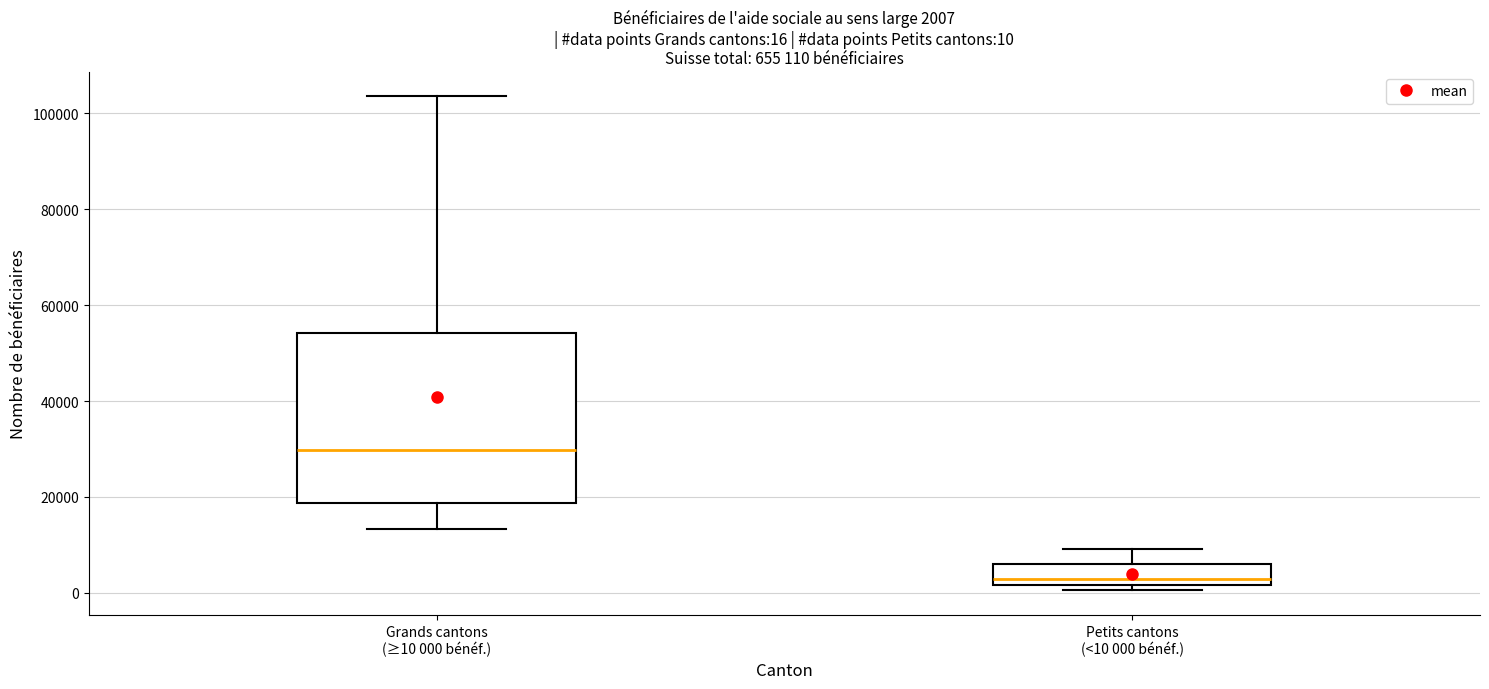

Which box's median line is the lowest?

Petits cantons (<10 000 bénéf.)